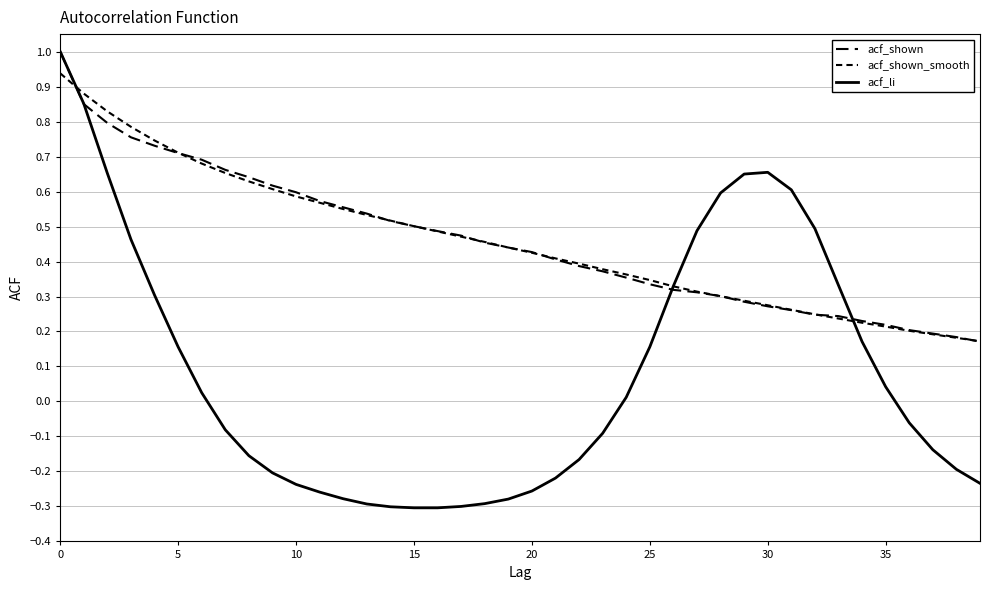

True or false: acf_shown_smooth has more than 1 points higher than both neighbors.

False